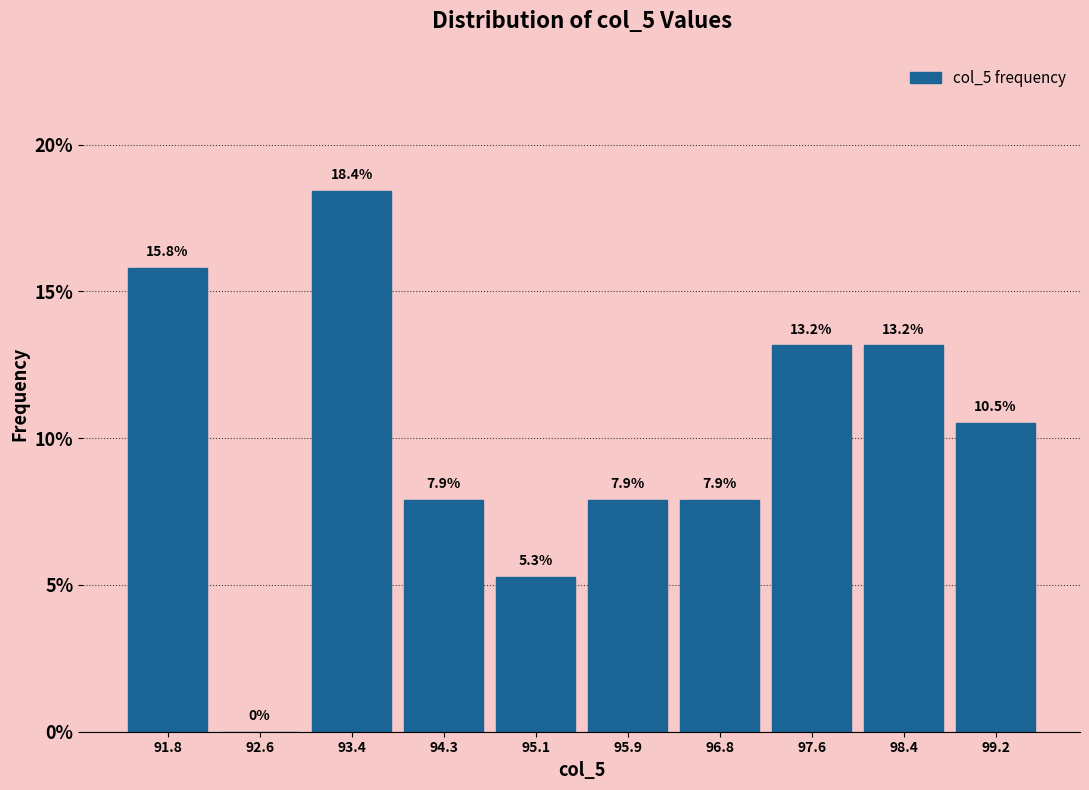

How tall is the bar that spans 98.0 to 98.8 on the x-axis? The bar edges are not printed on the chart, so give them approximately, as read against the axis.

13.2